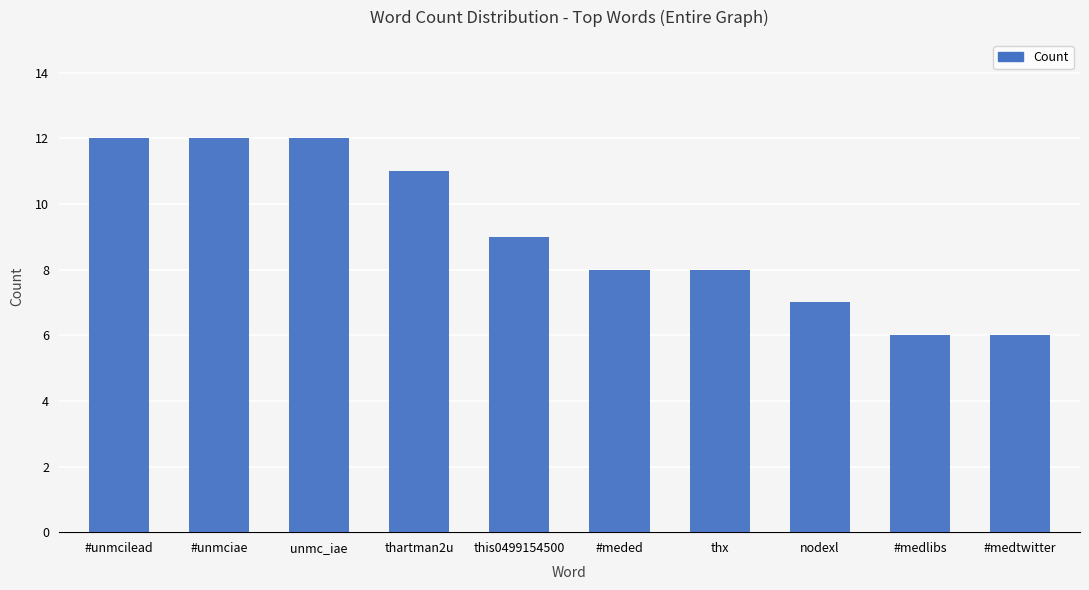

What is the label of the 10th bar from the right?

#unmcilead